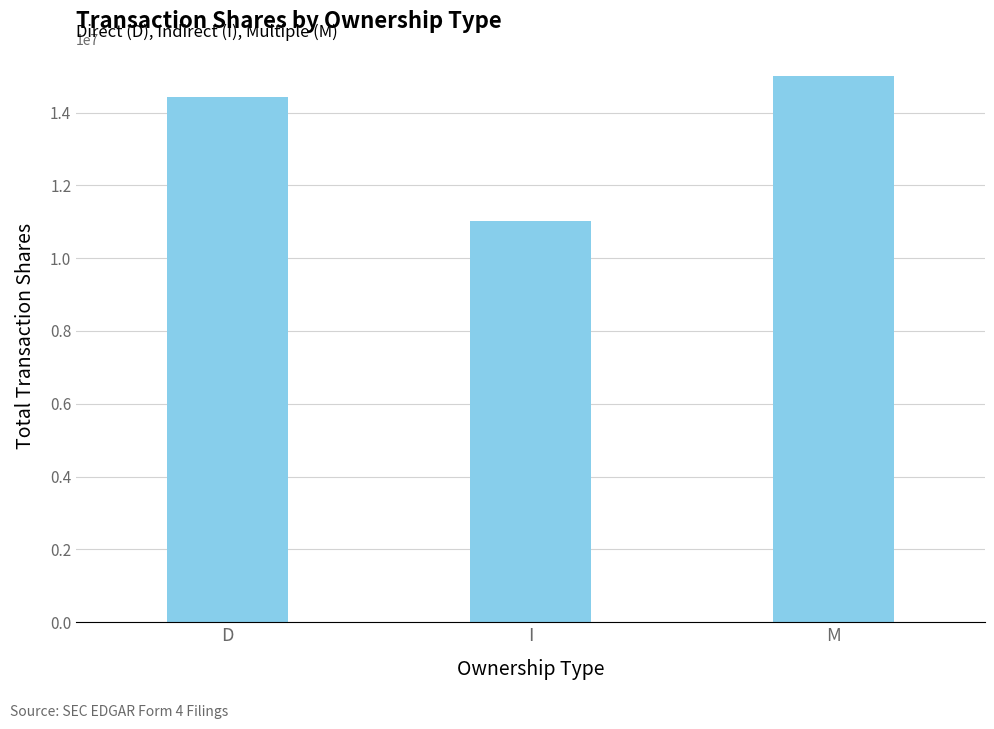

Rank the categories by value from highest to lowest.

M, D, I